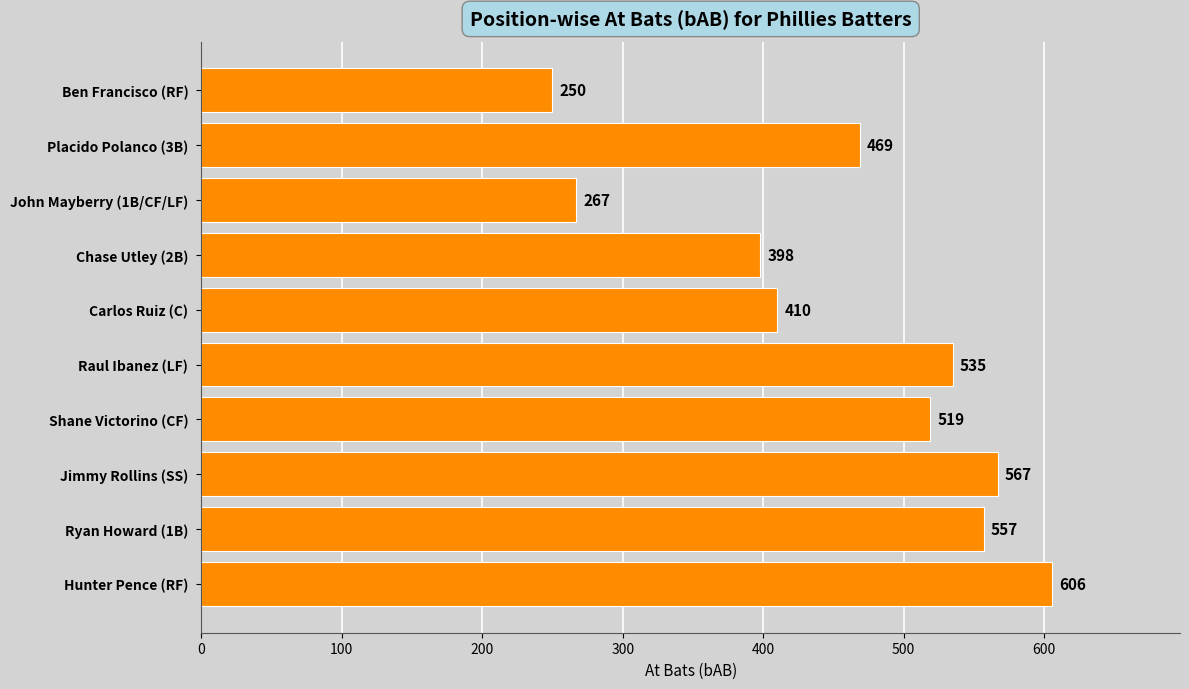

True or false: the data shows 185 at John Mayberry (1B/CF/LF).

False